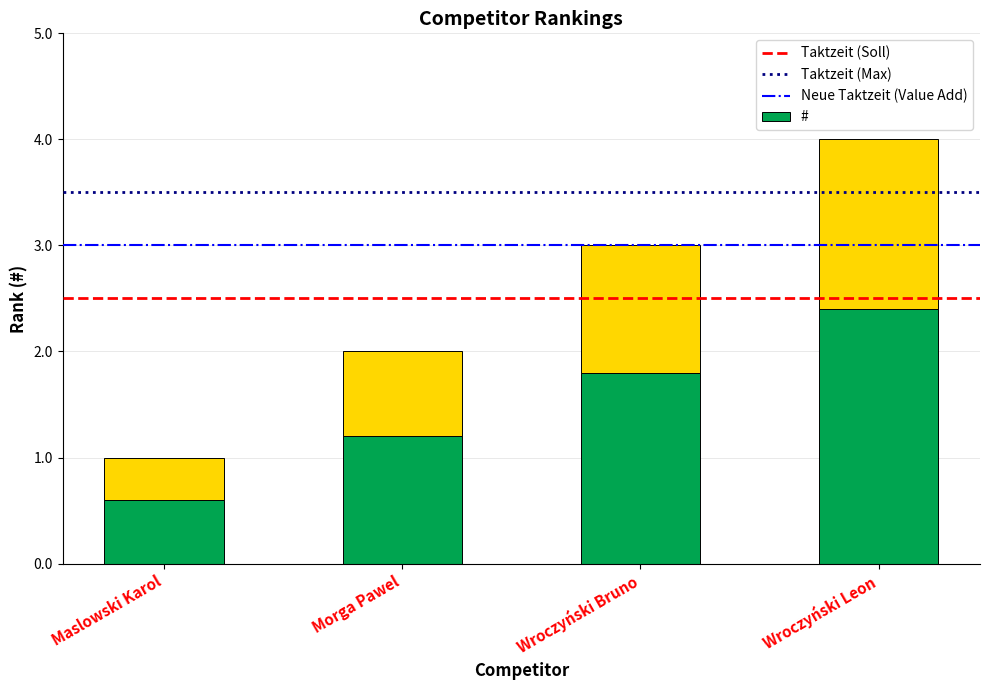

What is the difference between the maximum and minimum values?

1.8